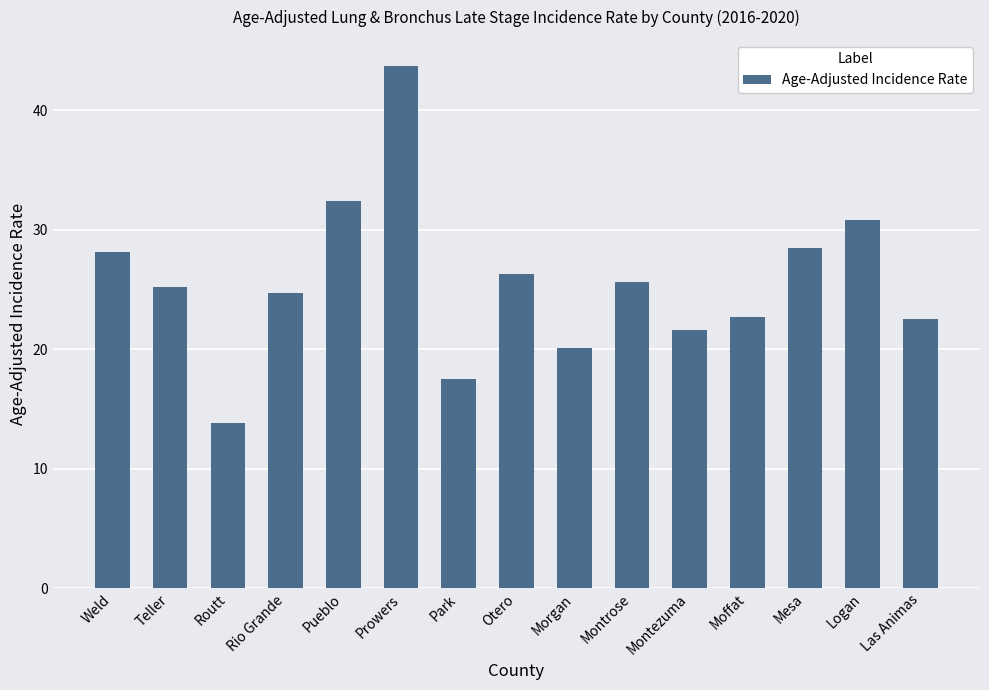

How many bars are there in total?

15